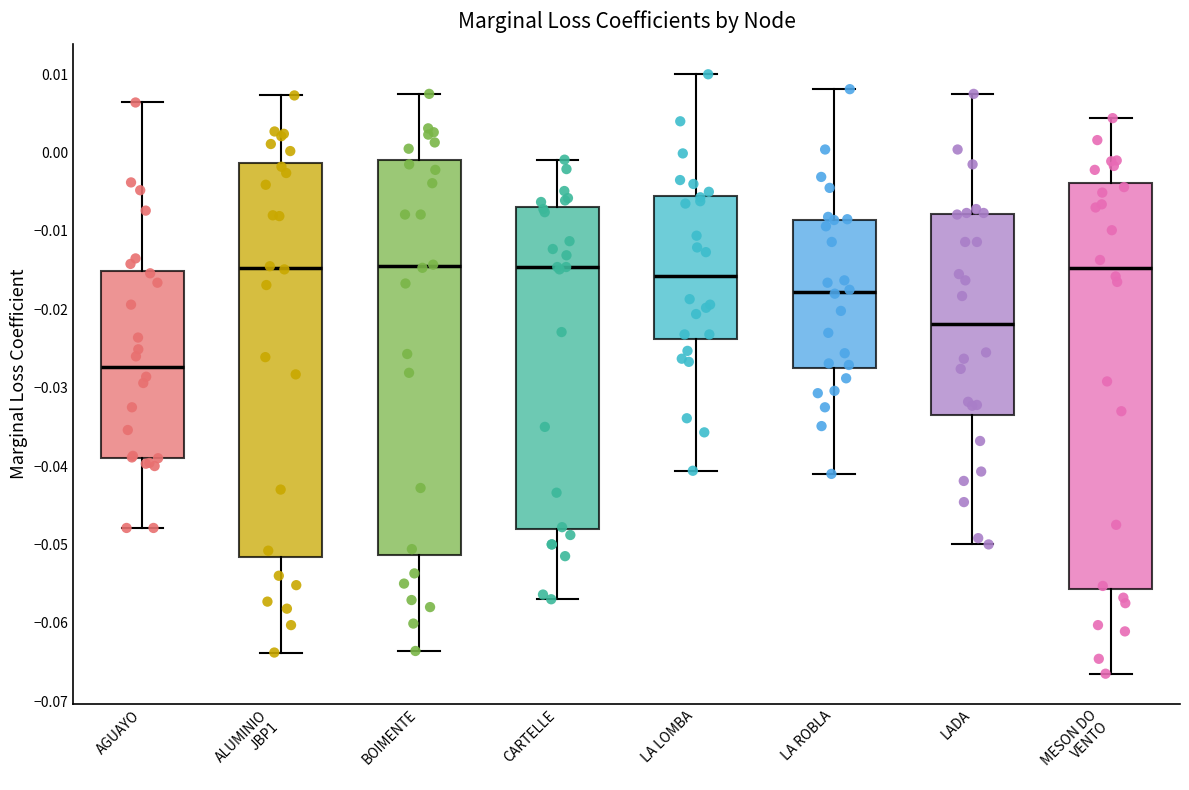

Reading left to right, read every box against the y-axis: the position of its median line, the range the box covers, and the ends of its whiskers. The values are not printed on the chart, so give them approximately, as read against the axis.

AGUAYO: median -0.027, box -0.039 to -0.015, whiskers -0.048 to 0.006
ALUMINIO JBP1: median -0.015, box -0.052 to -0.001, whiskers -0.064 to 0.007
BOIMENTE: median -0.014, box -0.051 to -0.001, whiskers -0.064 to 0.008
CARTELLE: median -0.015, box -0.048 to -0.007, whiskers -0.057 to -0.001
LA LOMBA: median -0.016, box -0.024 to -0.006, whiskers -0.041 to 0.010
LA ROBLA: median -0.018, box -0.028 to -0.009, whiskers -0.041 to 0.008
LADA: median -0.022, box -0.033 to -0.008, whiskers -0.050 to 0.008
MESON DO VENTO: median -0.015, box -0.056 to -0.004, whiskers -0.066 to 0.004